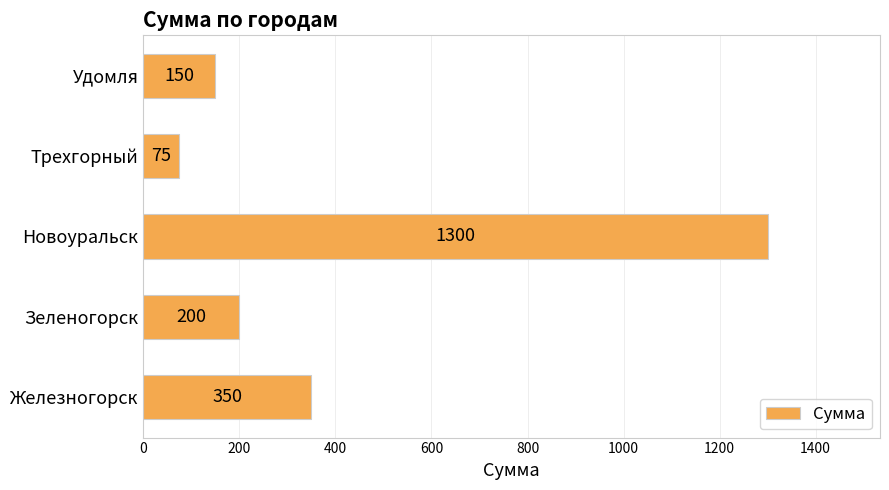

List the labels in order of value, smallest first.

Трехгорный, Удомля, Зеленогорск, Железногорск, Новоуральск